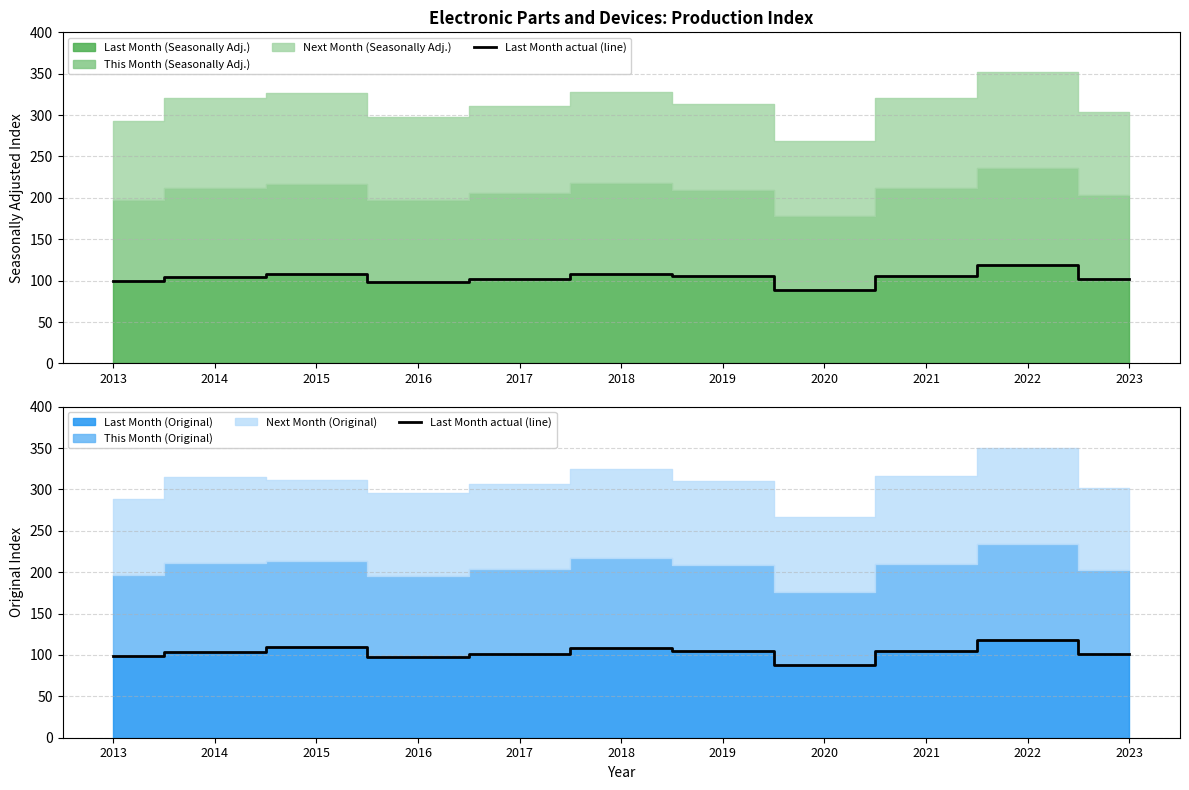

What is the sum of the values at 2022 and 2021?

221.8